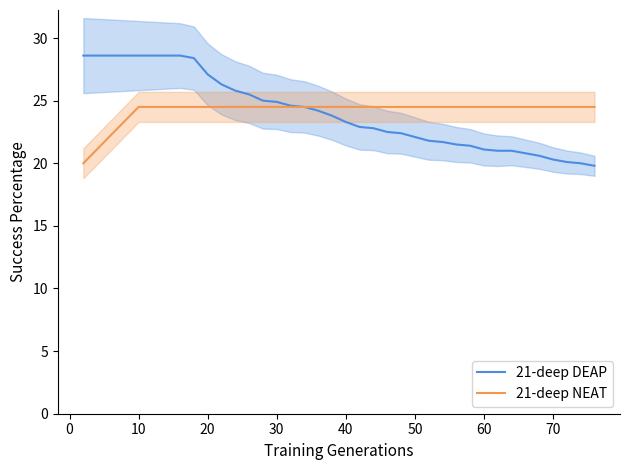

How many lines are shown in the chart?

2